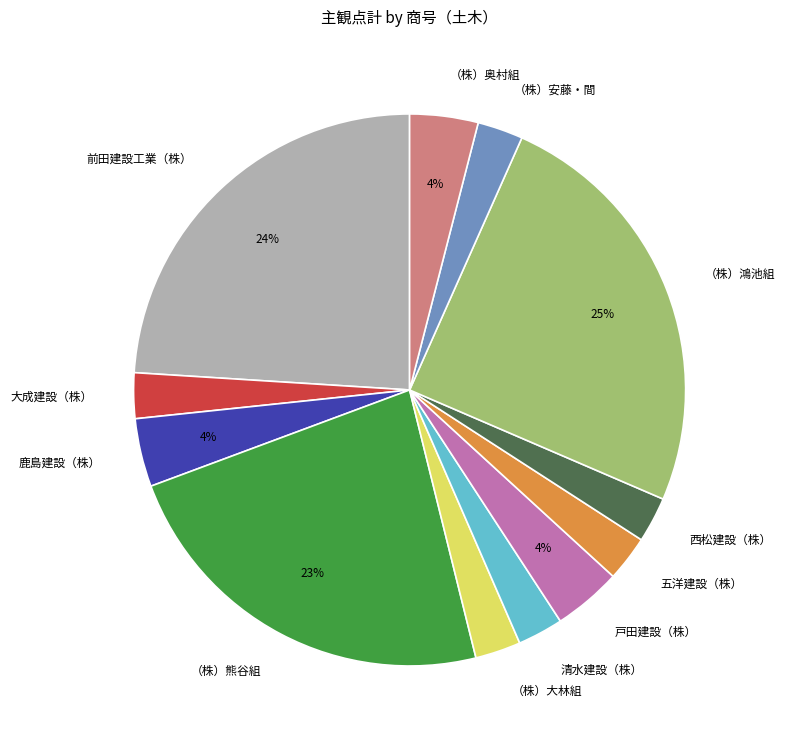

Count the number of slices in the pie.

12